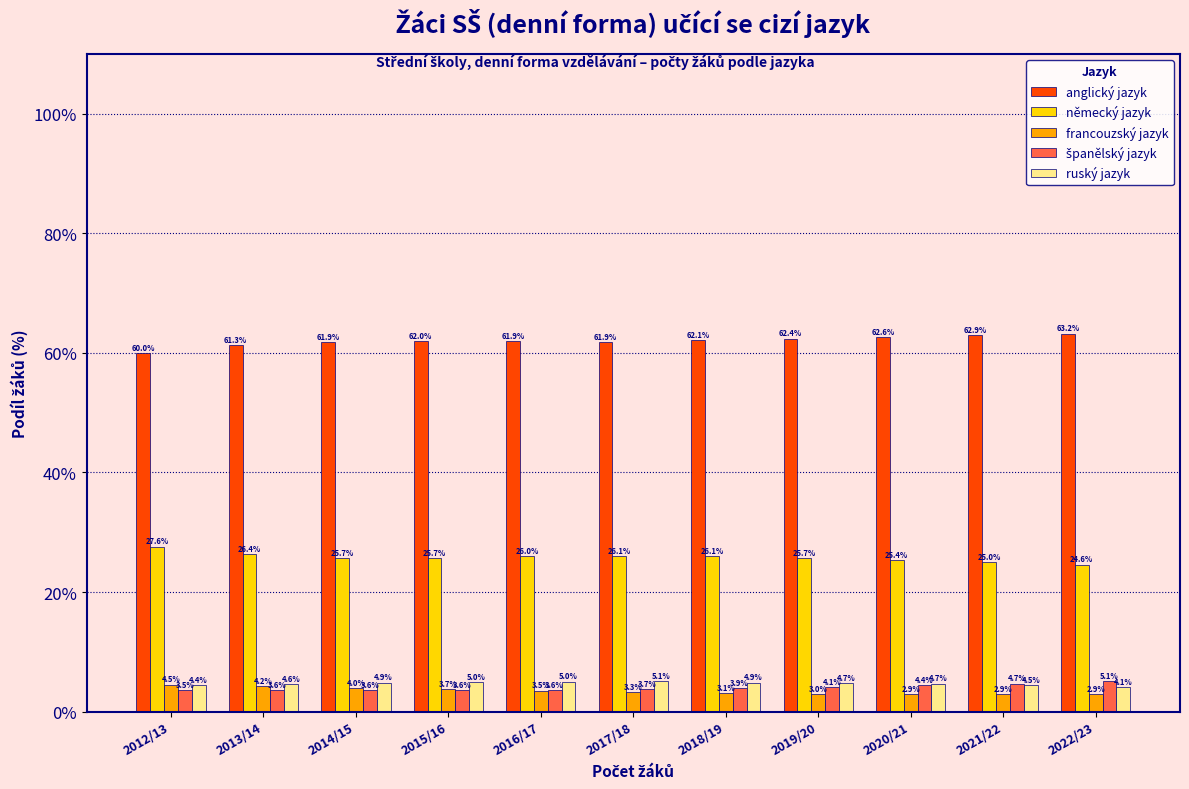

What value does the německý jazyk series have at 2017/18?

26.1